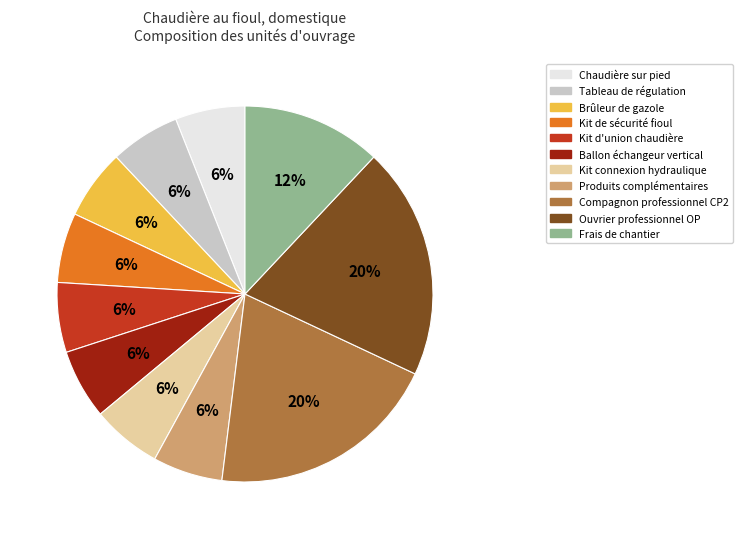

To the nearest percent, what portion does Frais de chantier represent?

12%